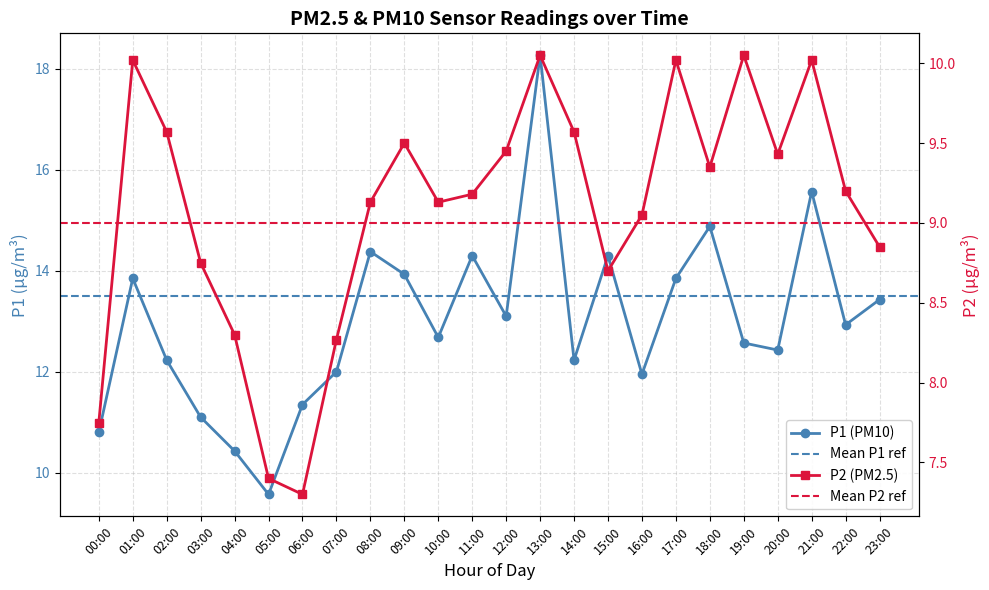

What is the lowest value of the P2 series?

7.3